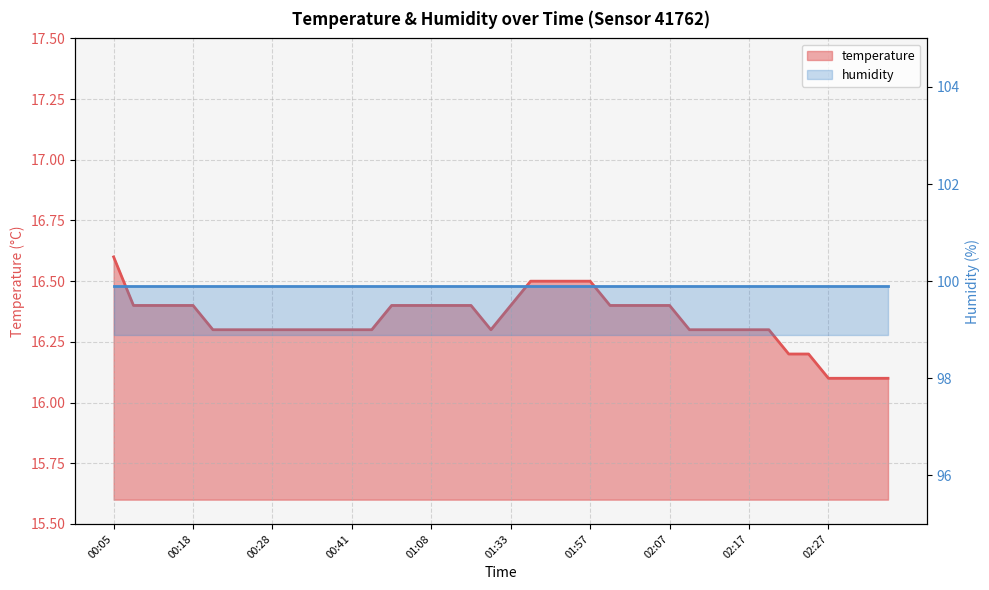

What is the approximate value at 00:47?

16.3